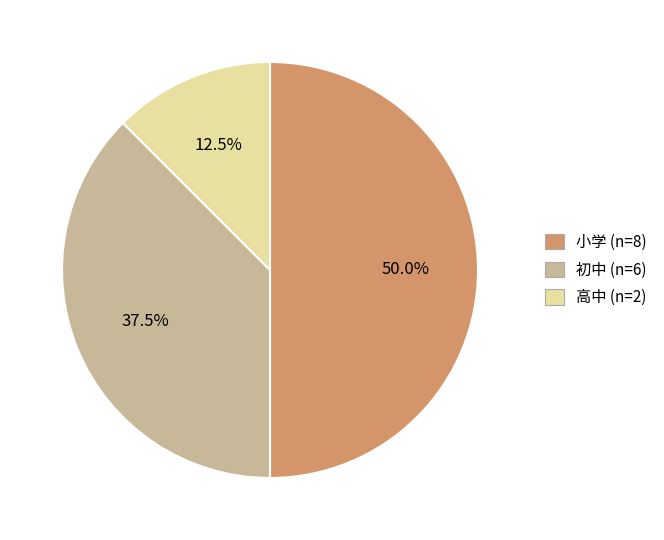

Is 高中 the majority of the pie?

No